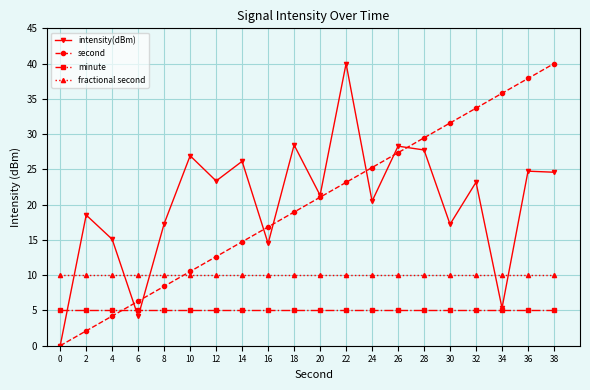

What are all the series names shown in the legend?

intensity(dBm), second, minute, fractional second